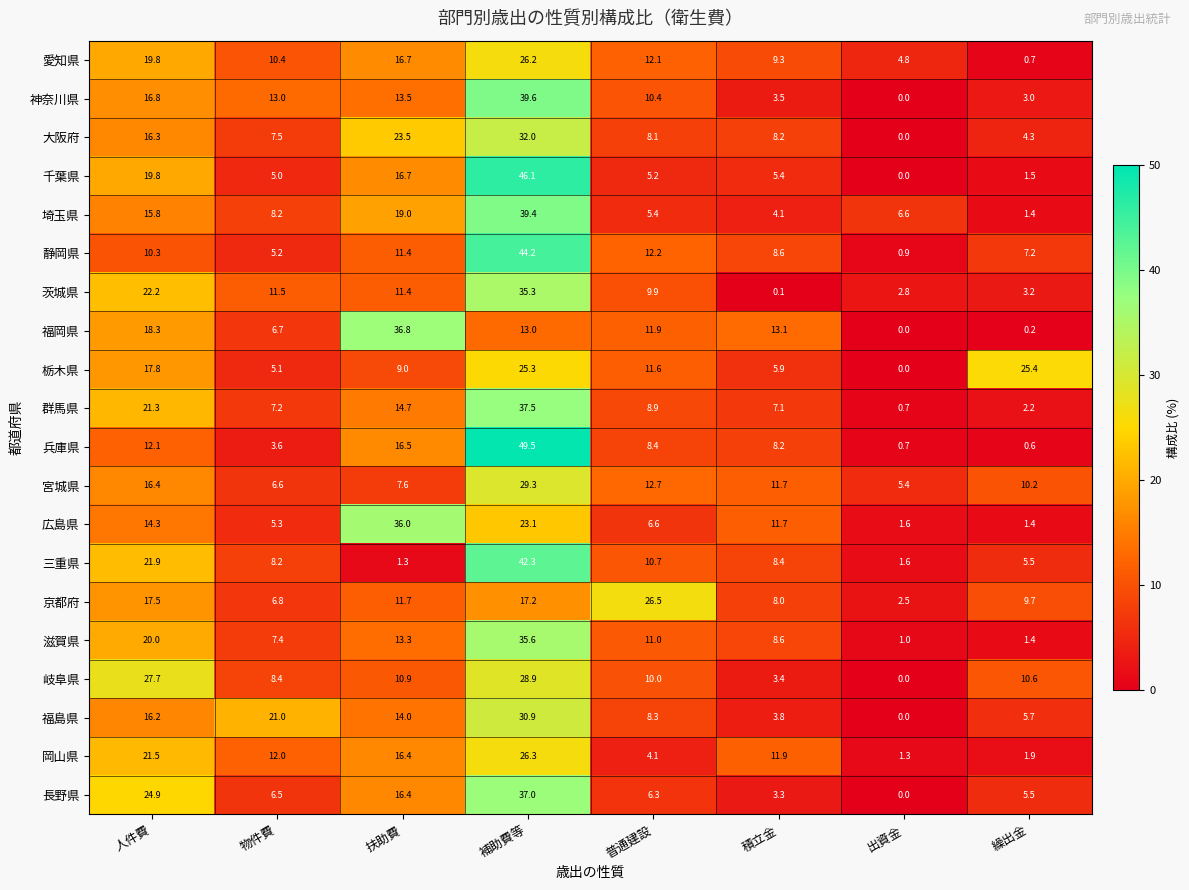

Rank the categories by 宮城県 value from highest to lowest.

補助費等, 人件費, 普通建設, 積立金, 繰出金, 扶助費, 物件費, 出資金